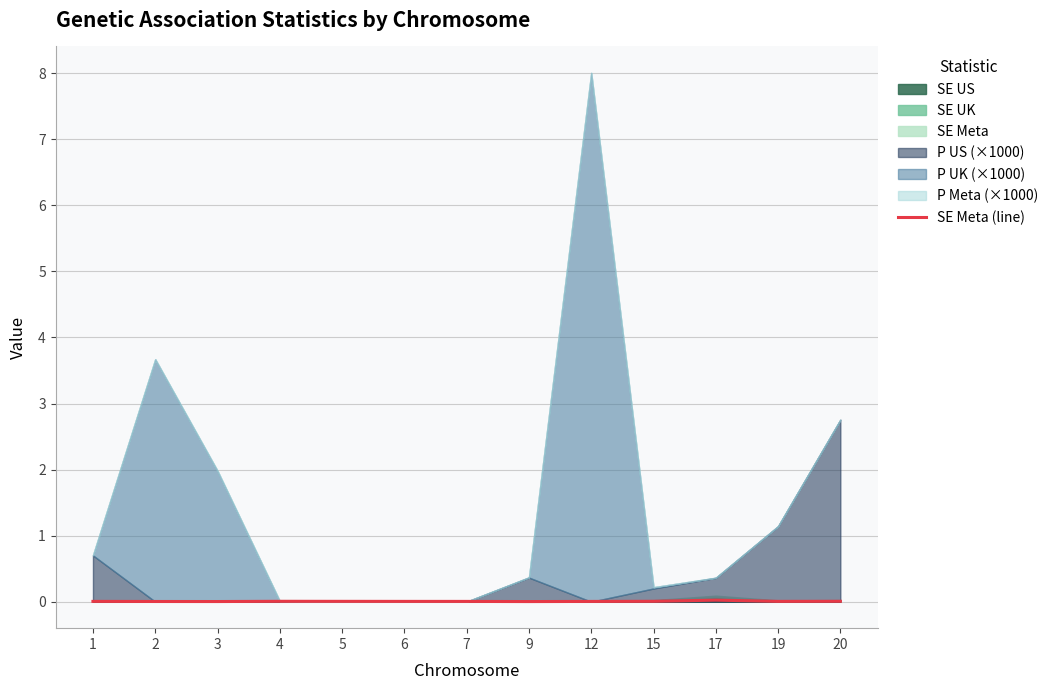

Does the chart have visible grid lines?

Yes